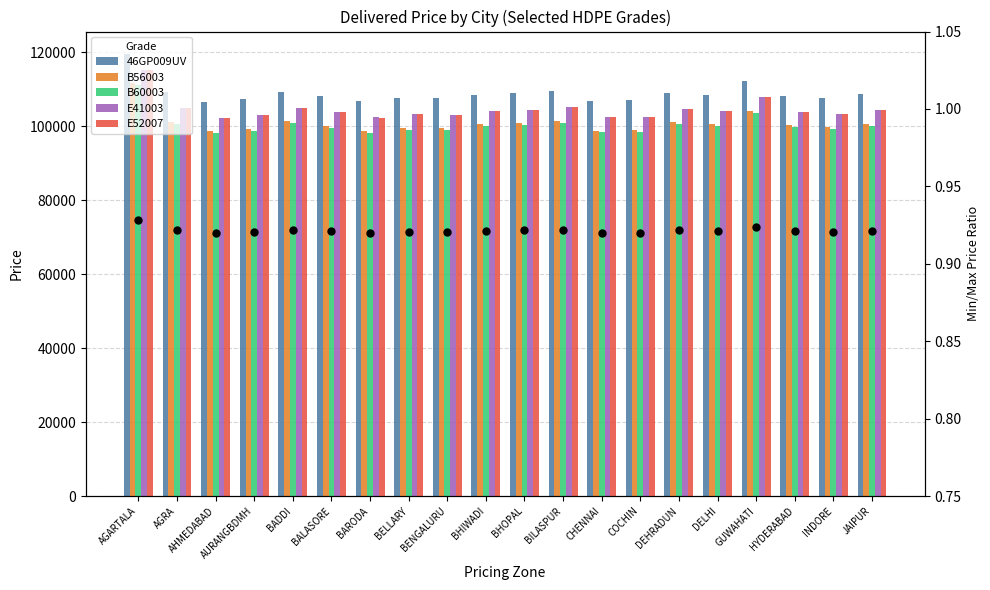

Read the B60003 value at AURANGBDMH.

98866.0